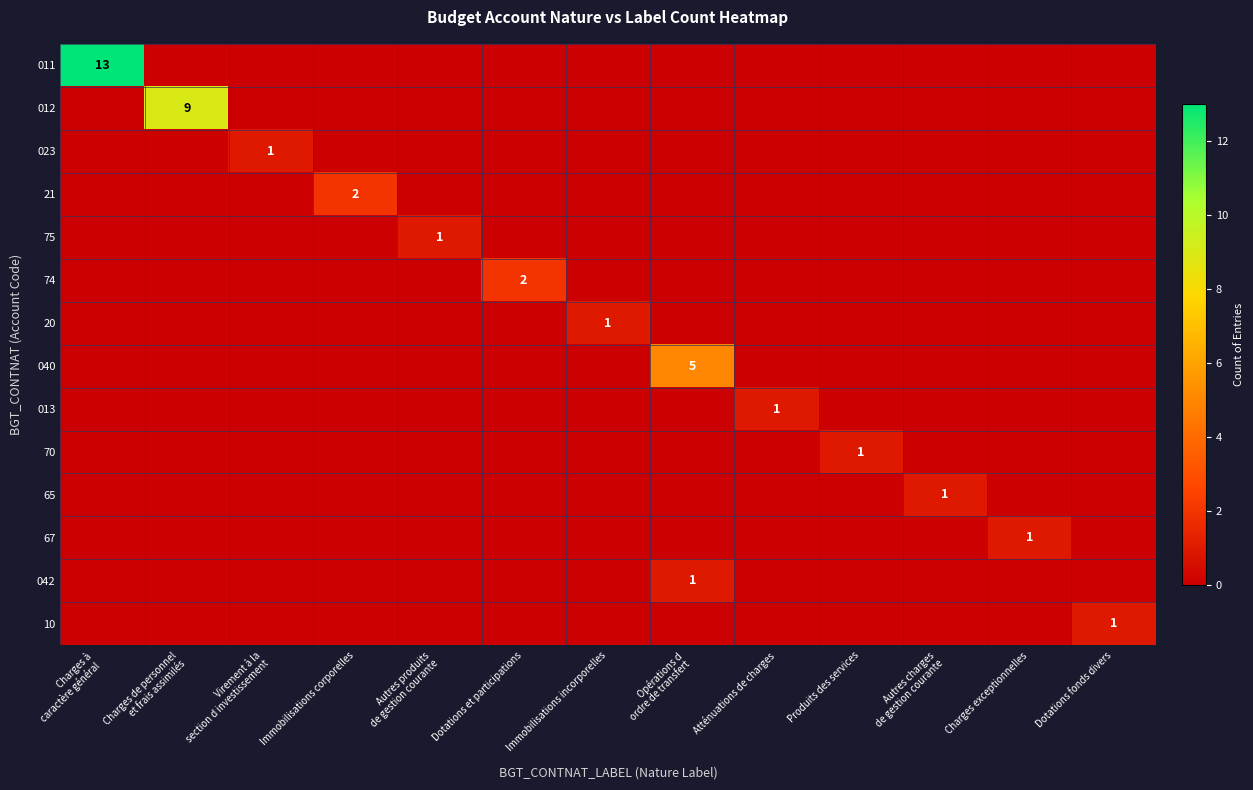

Is the value of 012 at Autres charges de gestion courante greater than the value of 023 at Charges à caractère général?

No